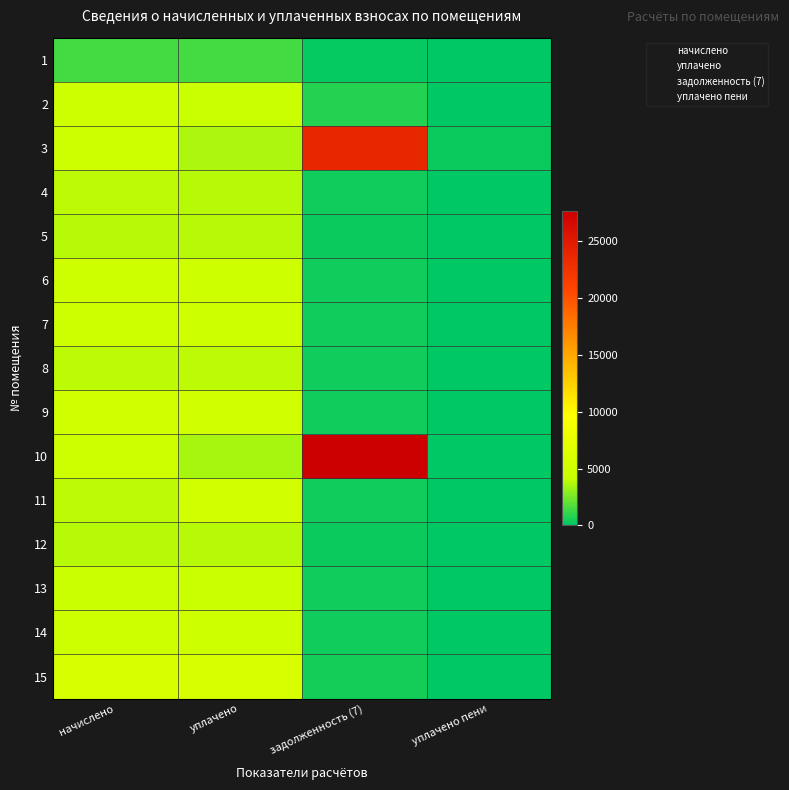

At which label does 11 reach its peak?

уплачено